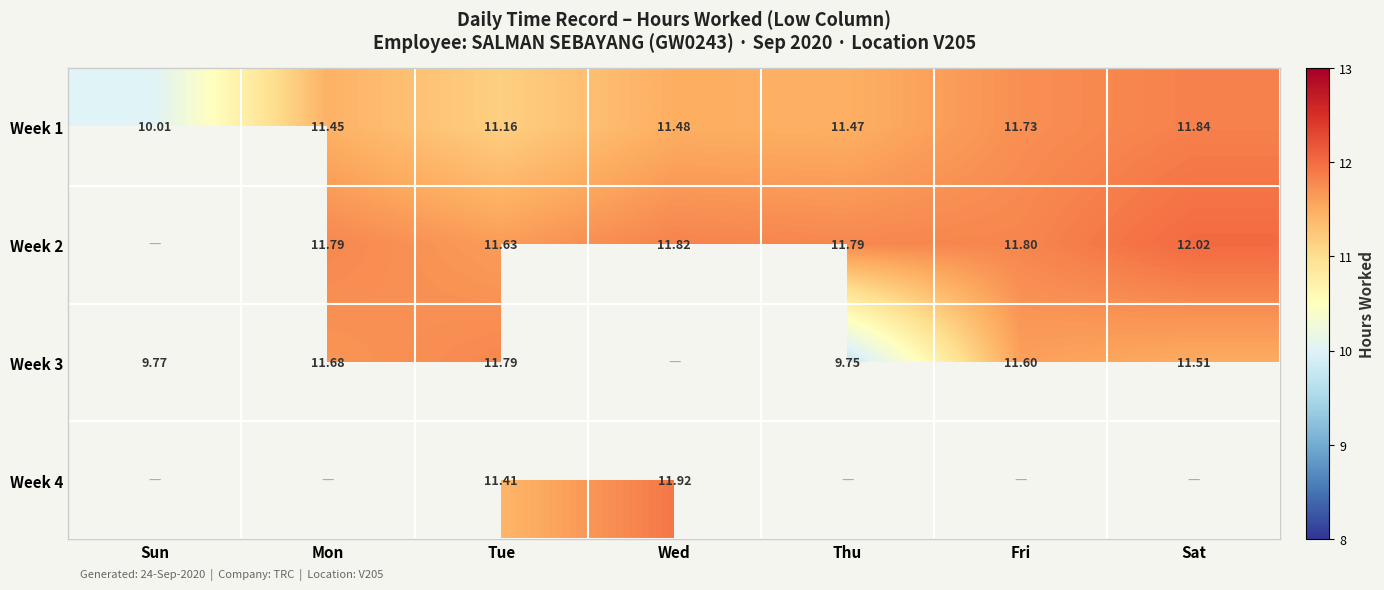

Where does the Week 1 series first go above 11?

Mon